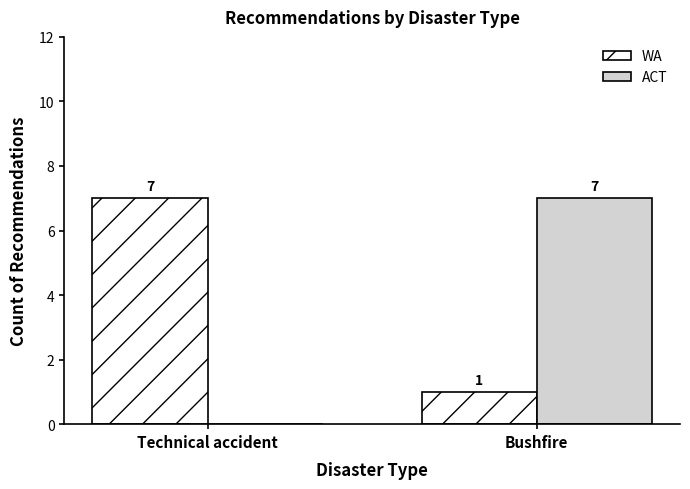

True or false: WA has a value of 7 at Technical accident.

True